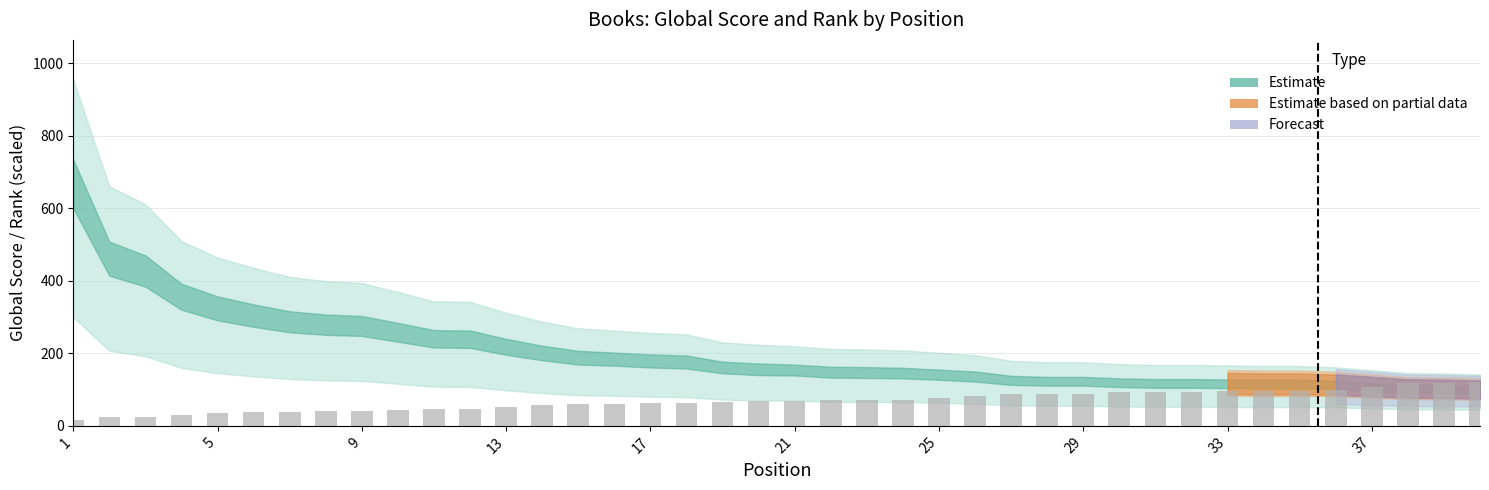

What is the sum of all values?

2746.7